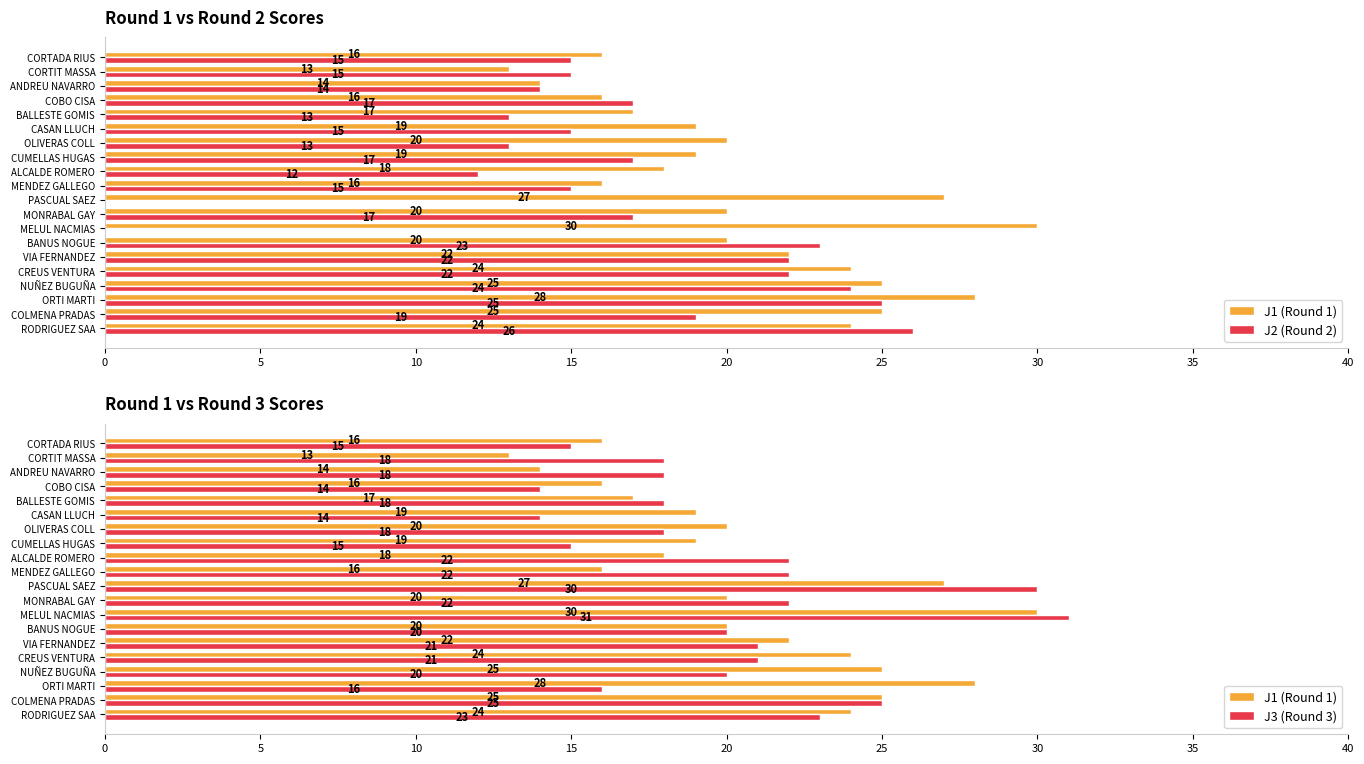

Is it true that J2 (Round 2) equals 26 at COBO CISA?

False